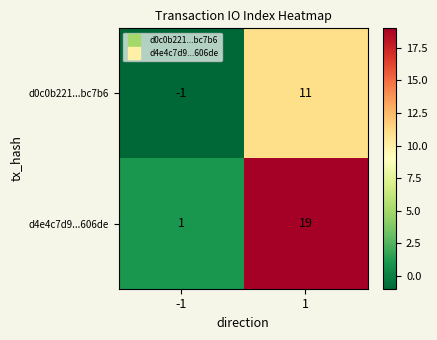

Which series has the widest spread of values?

d4e4c7d9...606de